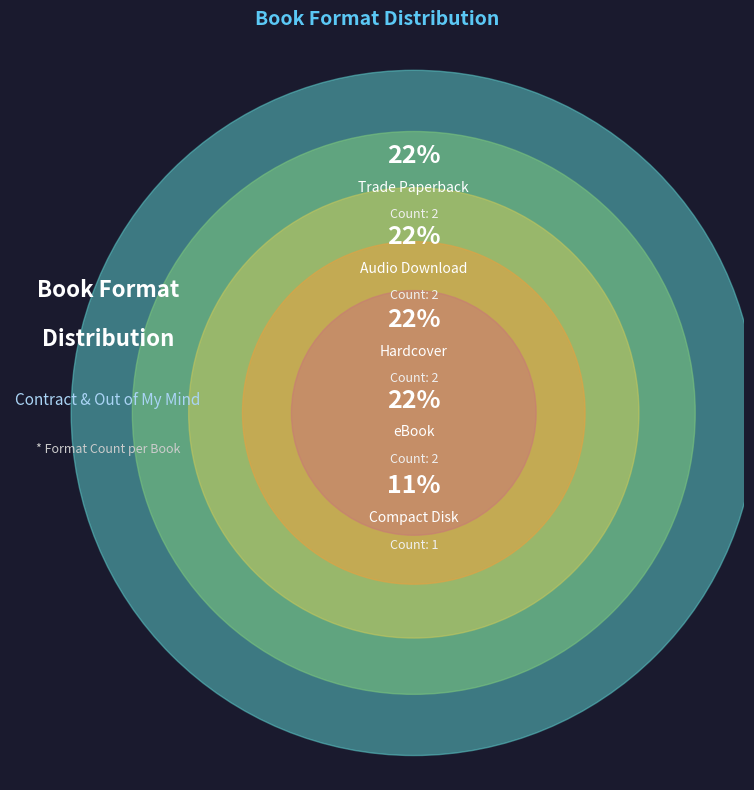

What is the smallest slice in the pie chart?

Compact Disk